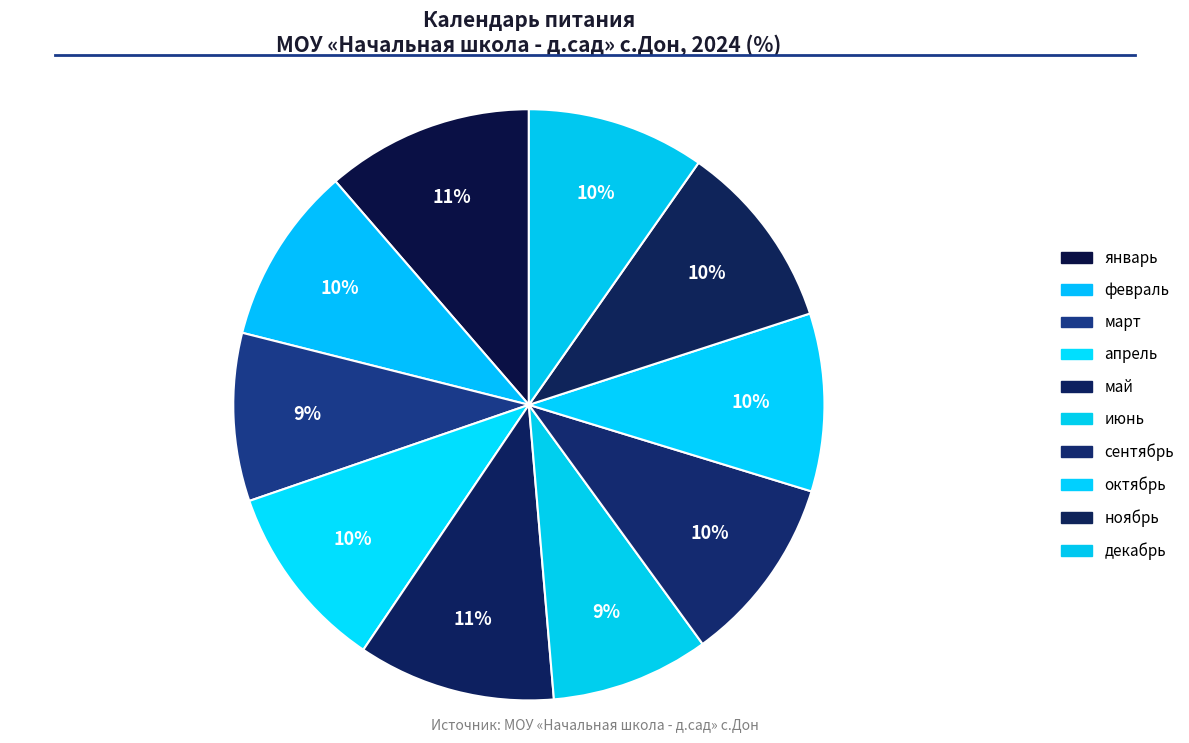

Count the number of slices in the pie.

10